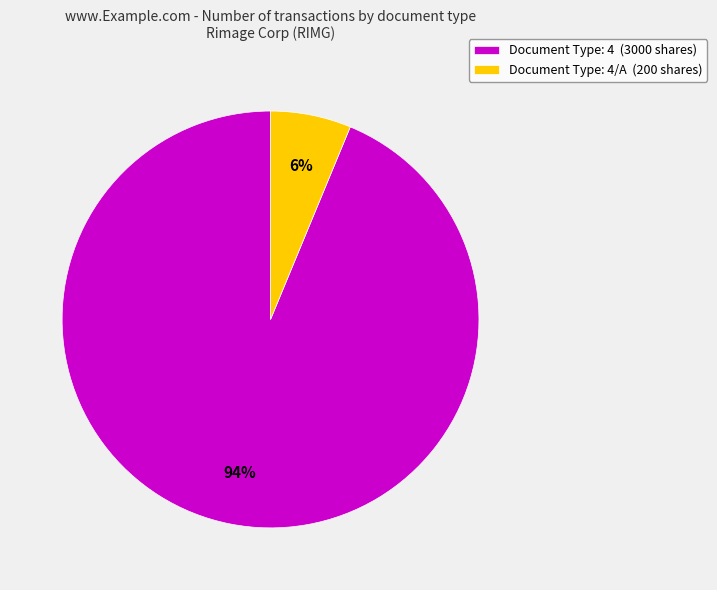

Which slice is the smallest?

Document Type: 4/A (200 shares)